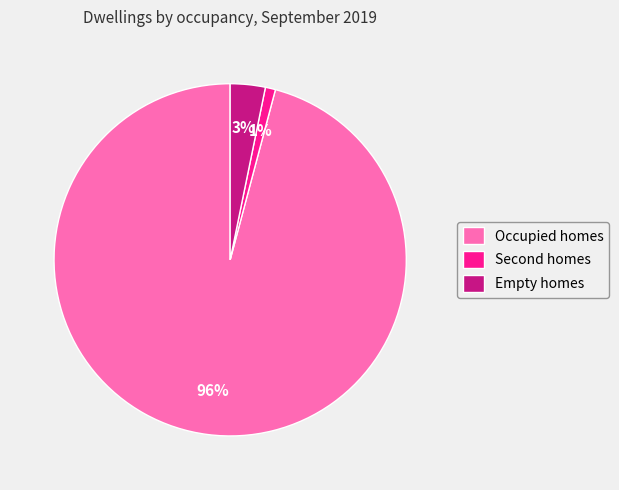

What is the majority slice?

Occupied homes